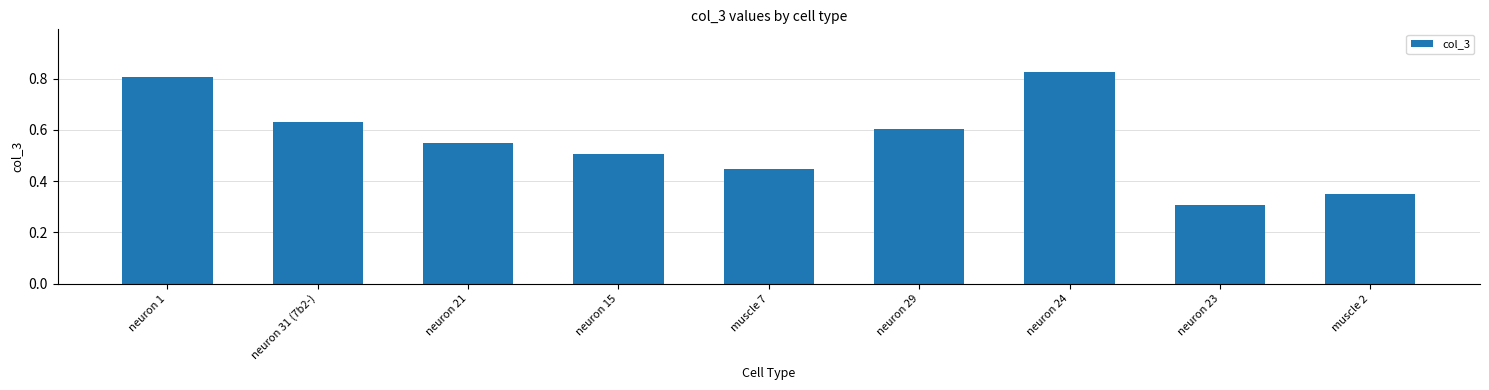

Count the number of data series in this chart.

1